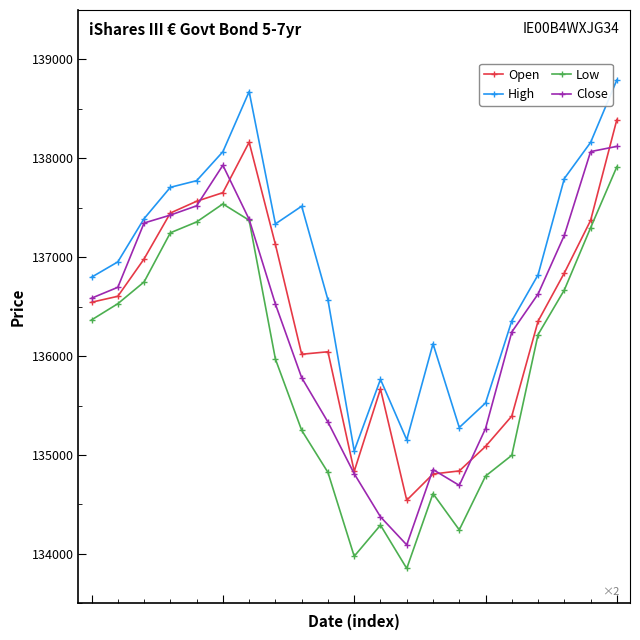

What is the minimum value shown in the chart?

133853